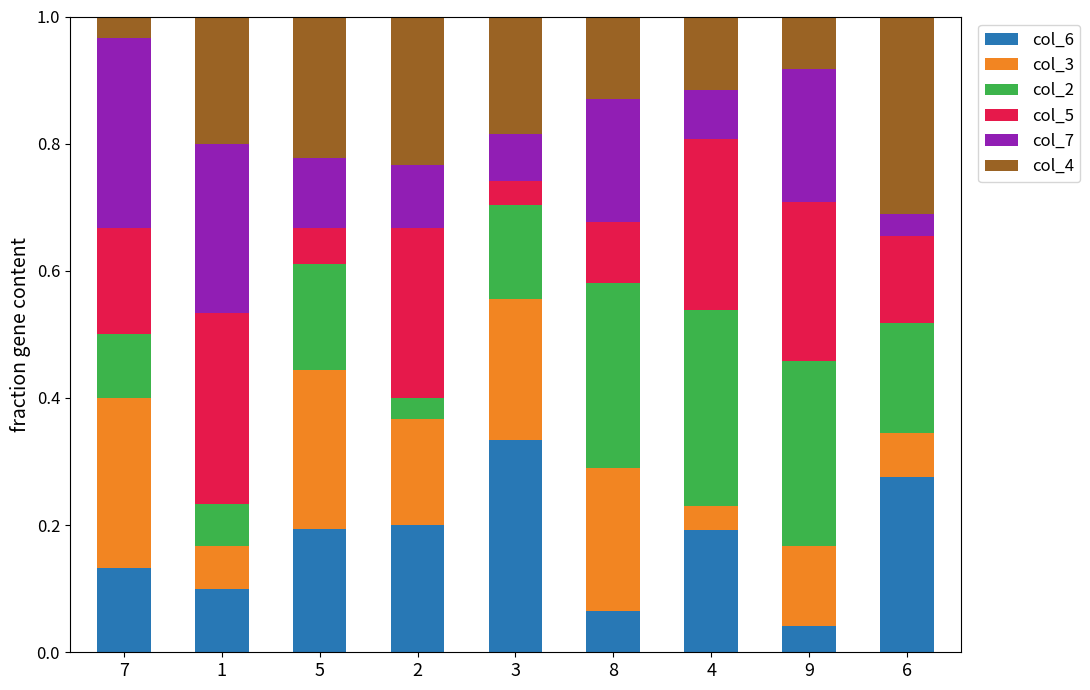

What is the total value across all series at 9?

1.0